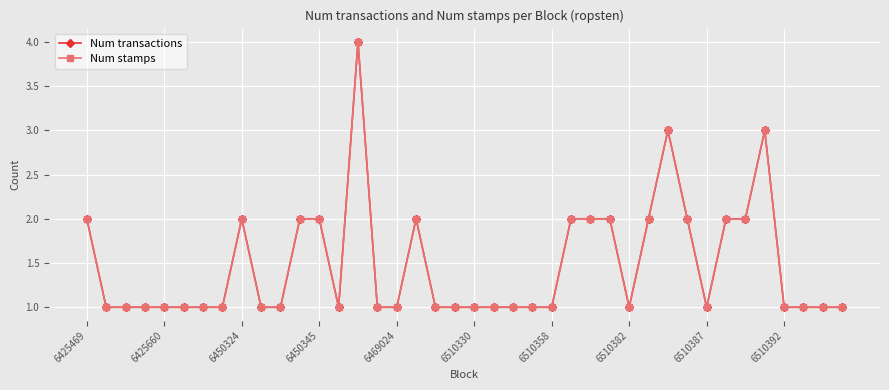

Is this an area chart (filled region under the line)?

No